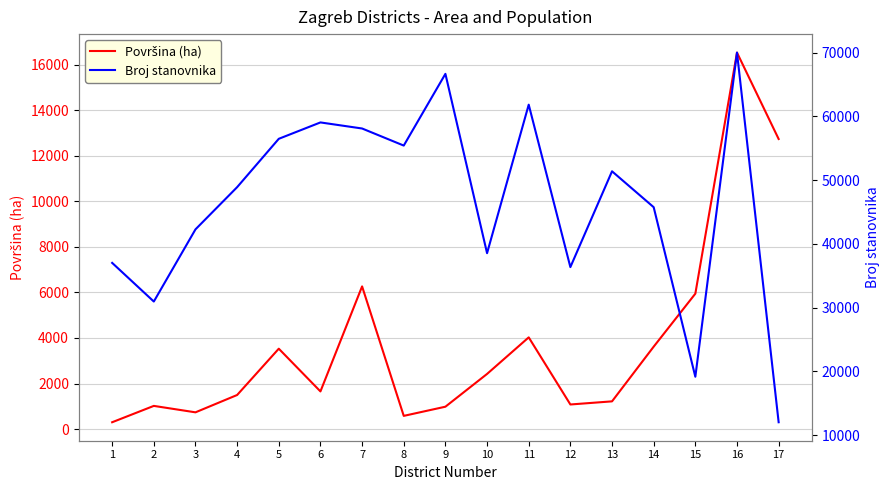

Reading left to right, what are all the values shown in this chart?

Površina (ha): 301.6	1019.1	736.5	1497.3	3529.6	1654.3	6263.7	580.9	983.6	2421.8	4026.6	1081.0	1218.0	3618.8	5944.5	16525.5	12732.8
Broj stanovnika: 37024.0	30962.0	42282.0	48902.0	56487.0	59055.0	58103.0	55425.0	66674.0	38546.0	61841.0	36363.0	51390.0	45759.0	19165.0	70009.0	12030.0